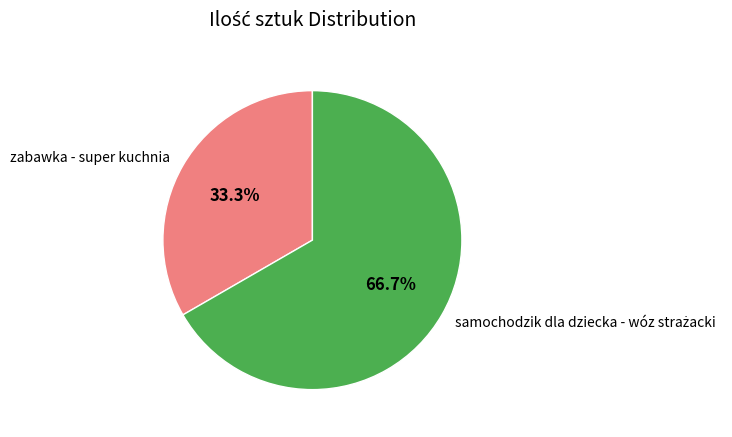

Does zabawka - super kuchnia represent more than half of the total?

No